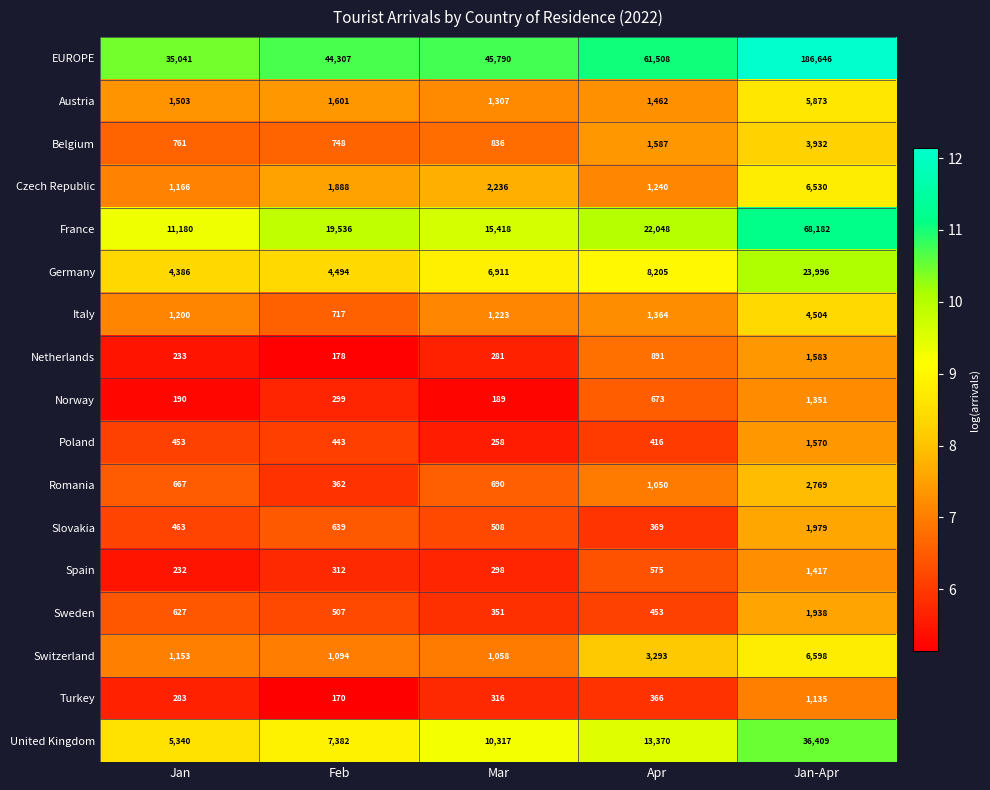

What is the total value across all series at Mar?

87987